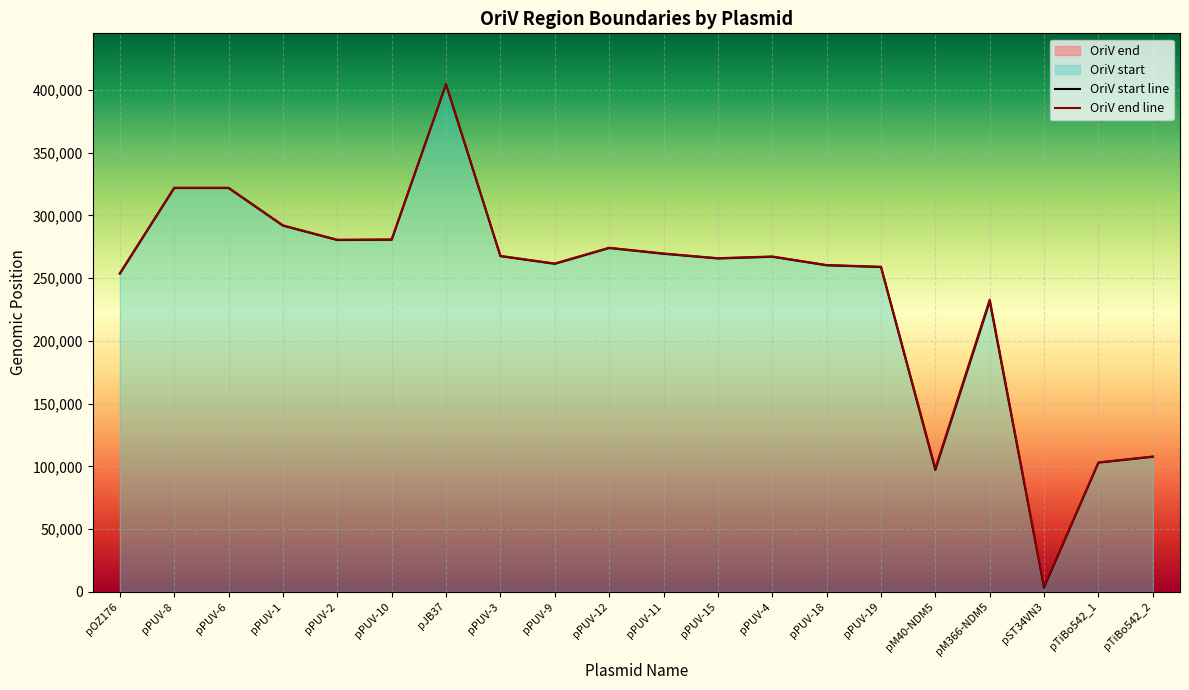

How many interior local valleys does the OriV start series have?

5